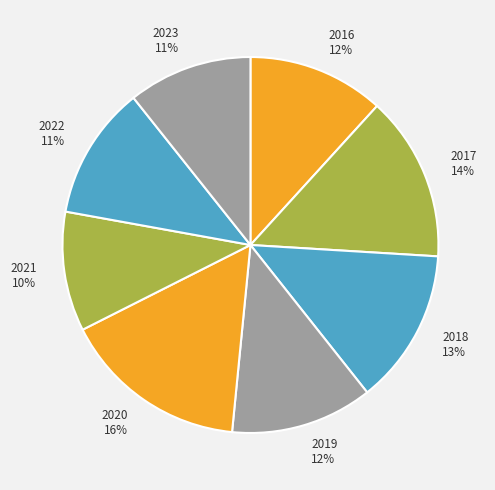

What is the largest slice in the pie chart?

2020